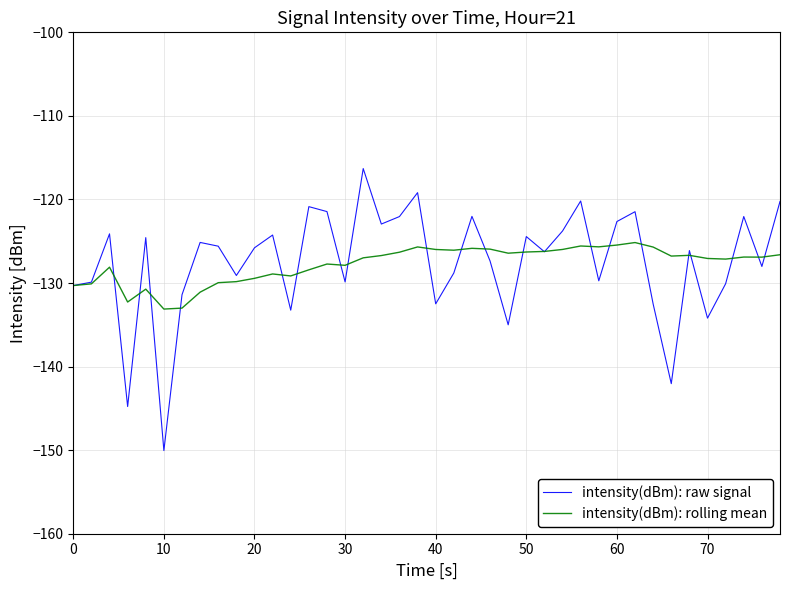

Rank the series by their maximum value, from highest to lowest.

intensity(dBm): raw signal, intensity(dBm): rolling mean